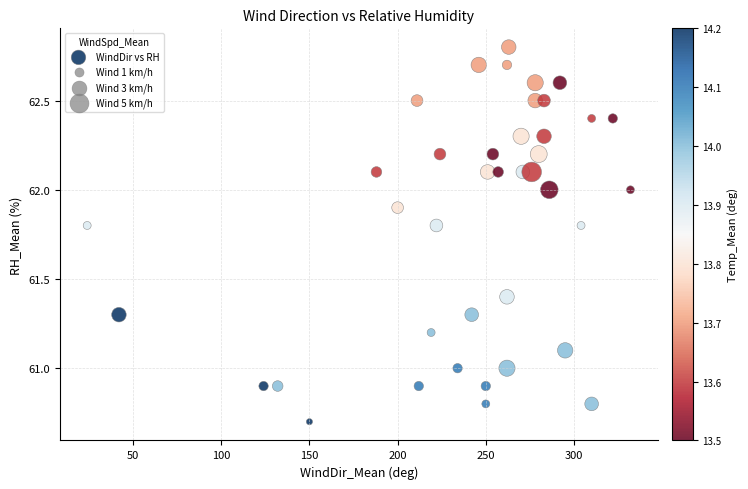

What is the range of X values (max minus min)?

308.0